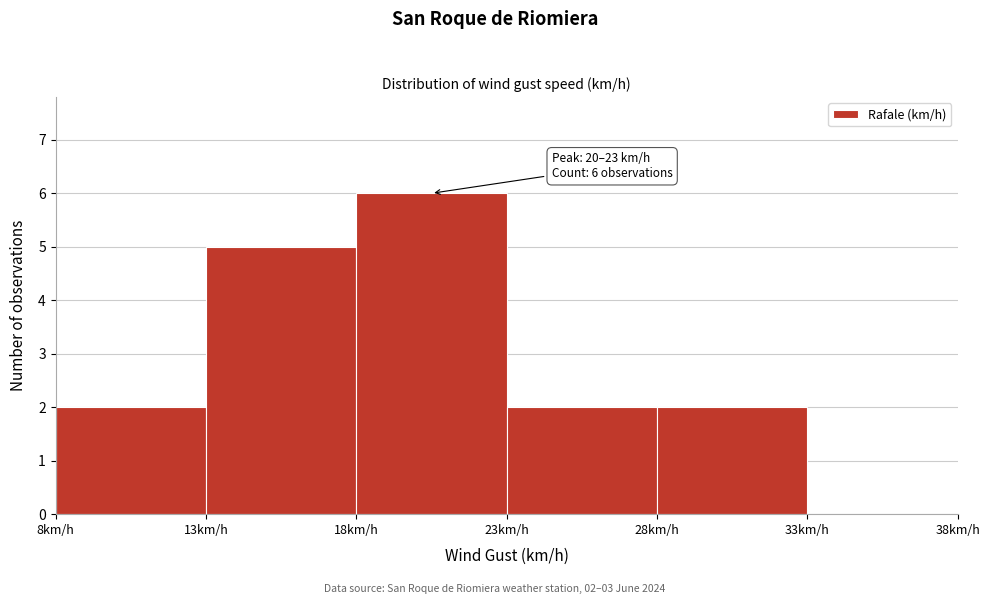

Which range on the x-axis has the tallest bar?

18 to 23